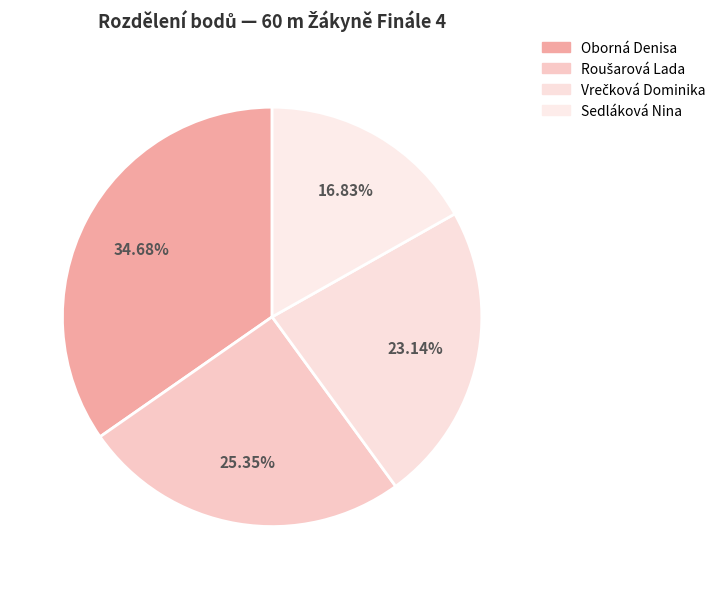

To the nearest percent, what is the difference between the Vrečková Dominika and Roušarová Lada slice percentages?

2%